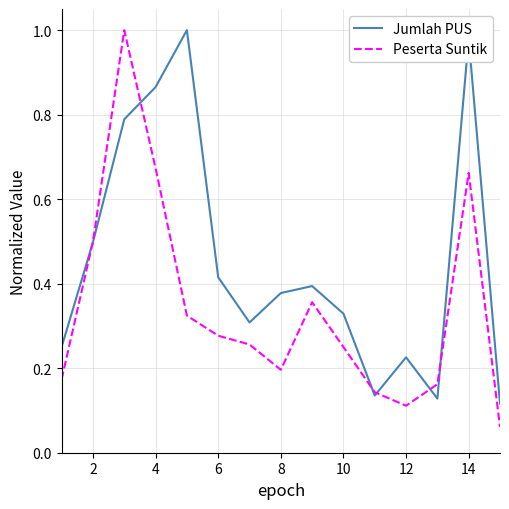

True or false: Peserta Suntik has more than 0 points higher than both neighbors.

True